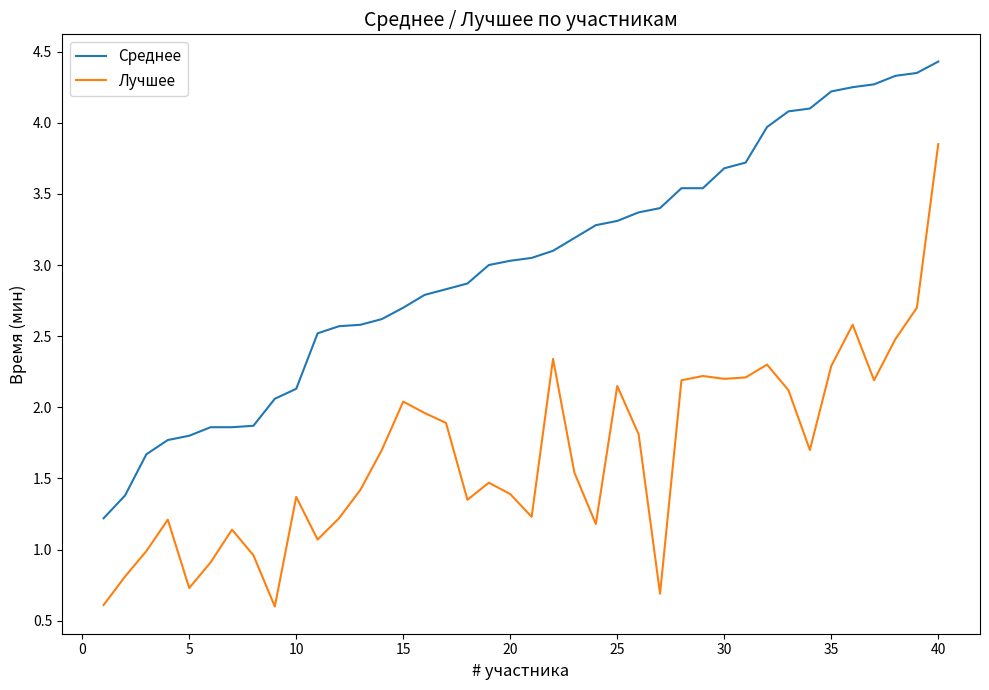

True or false: Лучшее and Среднее intersect in this chart.

False